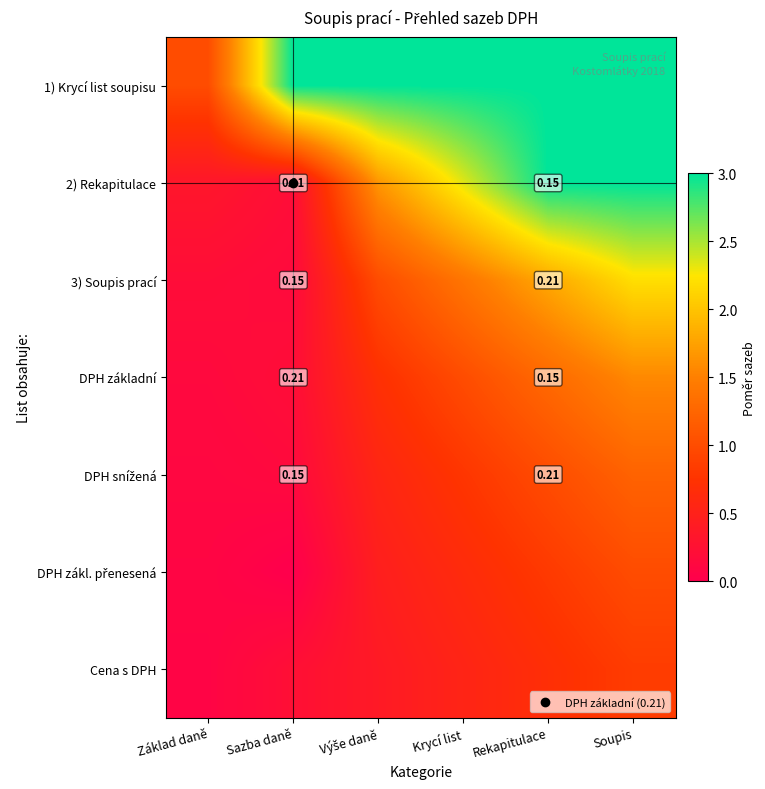

At how many categories does at least one series exceed 1?

5